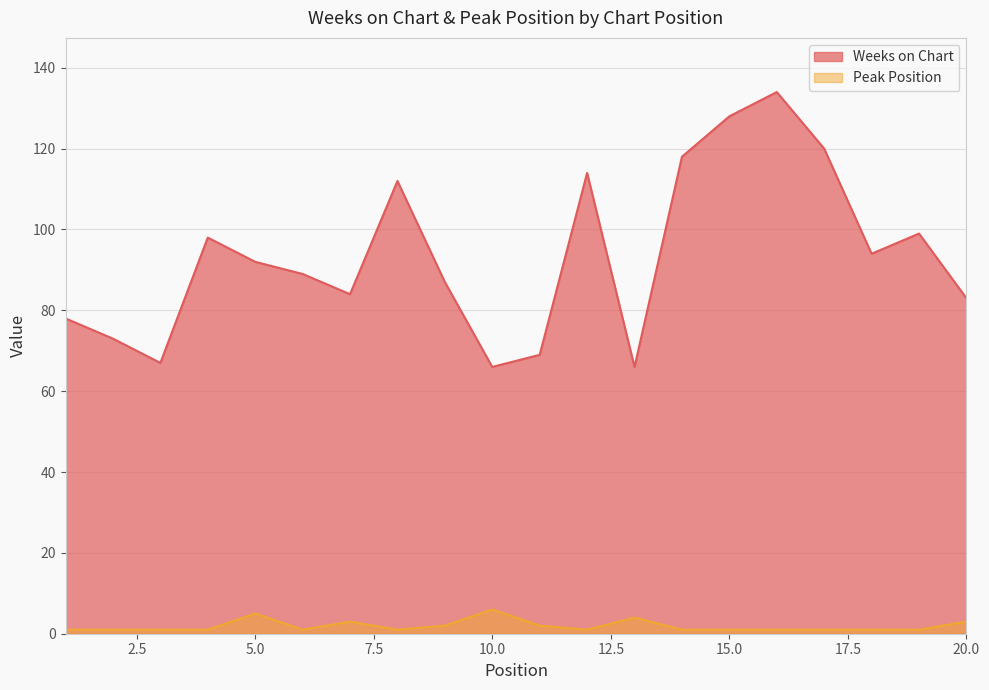

Where is the first local maximum for Weeks on Chart?

4